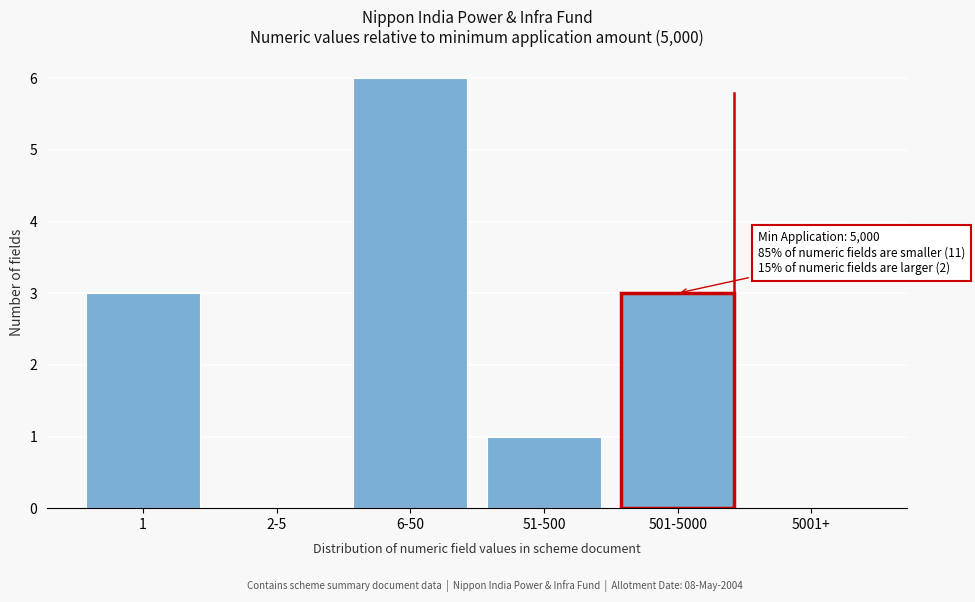

Reading left to right, extract all data points from this chart.

1=3	2-5=0	6-50=6	51-500=1	501-5000=3	5001+=0